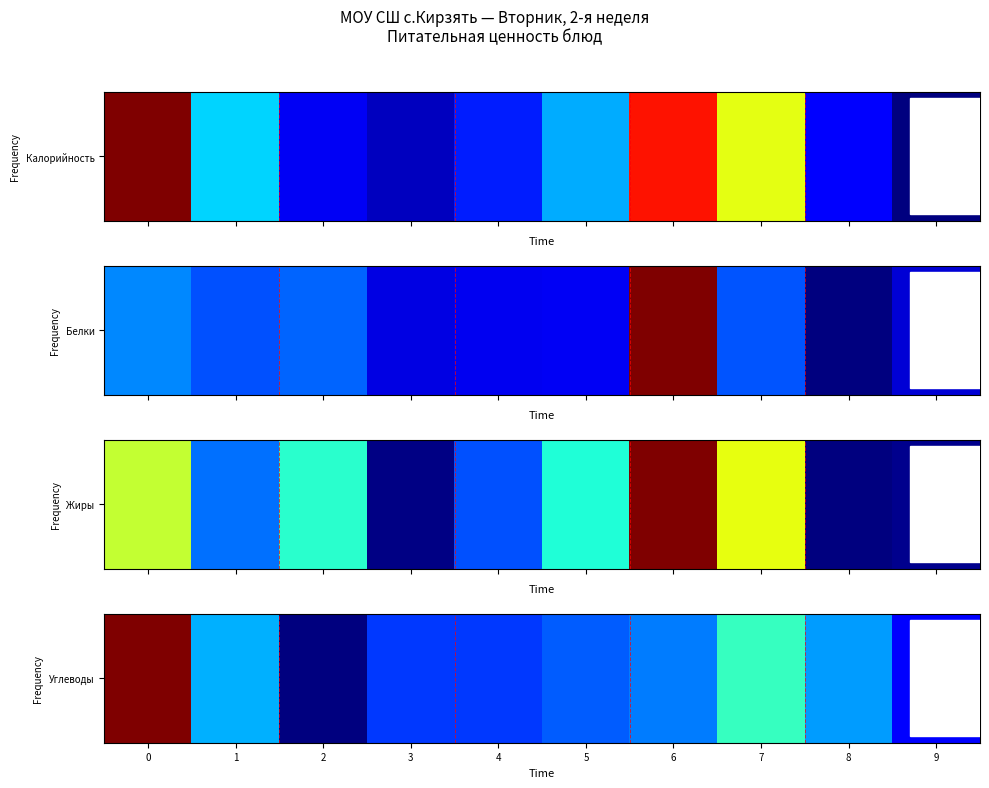

List the labels in order of value, largest first.

0, 7, 1, 8, 6, 5, 3, 4, 9, 2